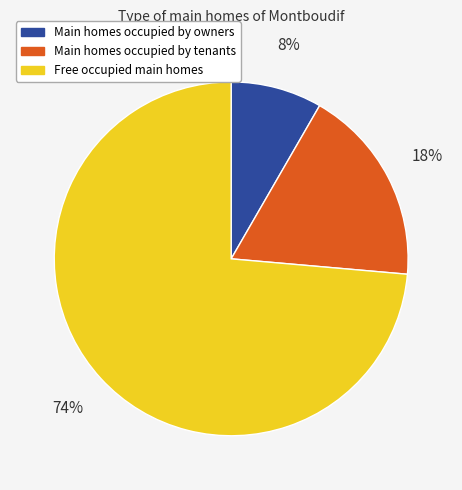

Rank the categories by value from lowest to highest.

Main homes occupied by owners, Main homes occupied by tenants, Free occupied main homes